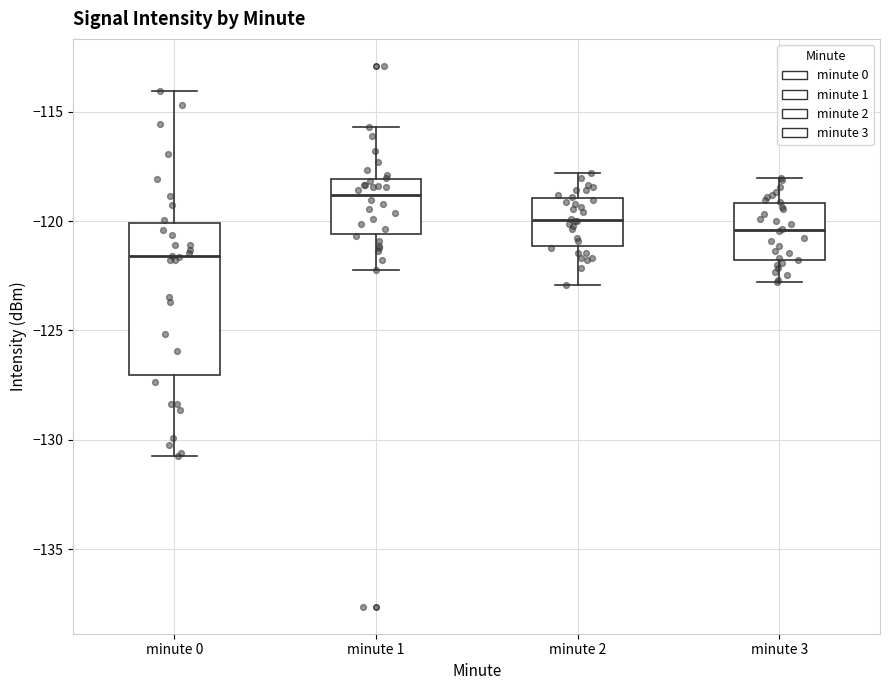

Which box's median line is the lowest?

minute 0